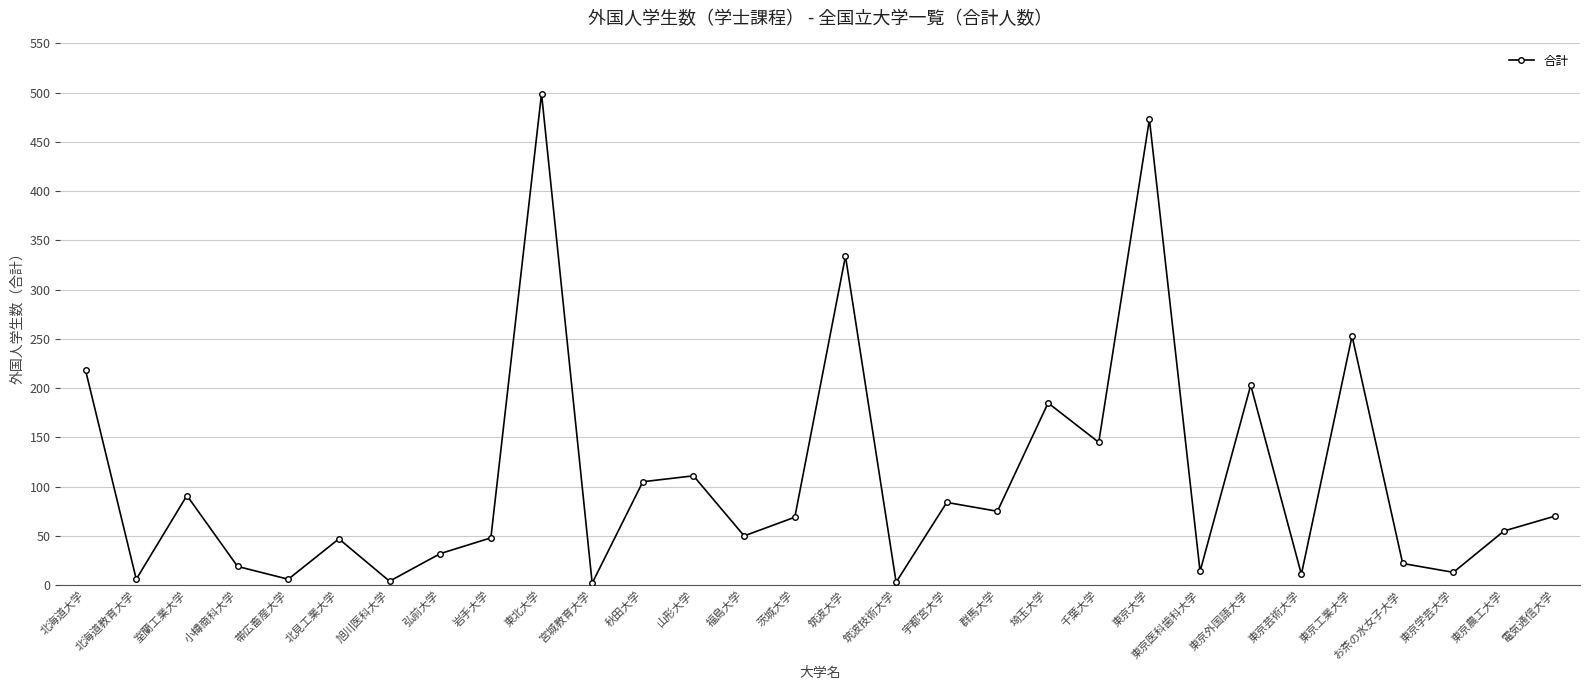

What is the difference between the values at 筑波大学 and 北海道大学?

116